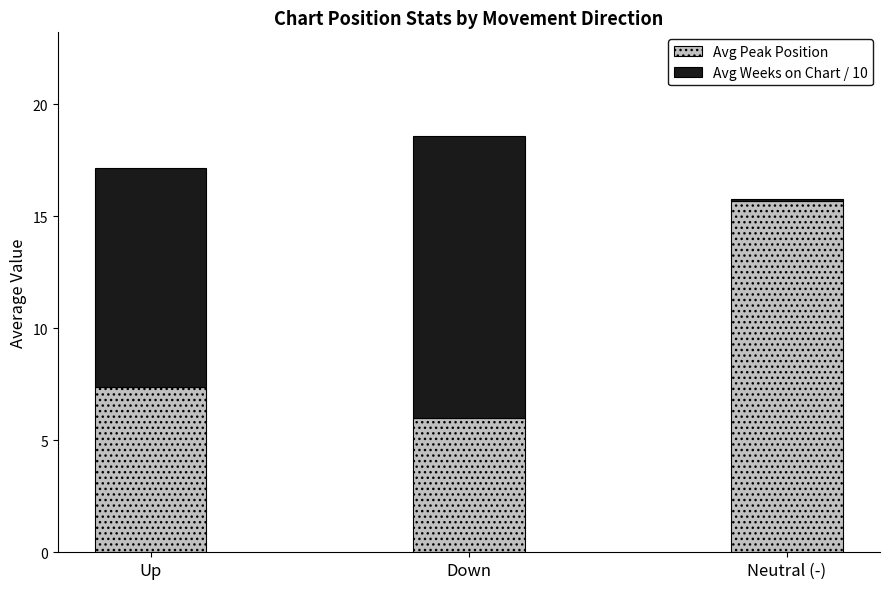

What is the sum of all Avg Peak Position values?

29.1